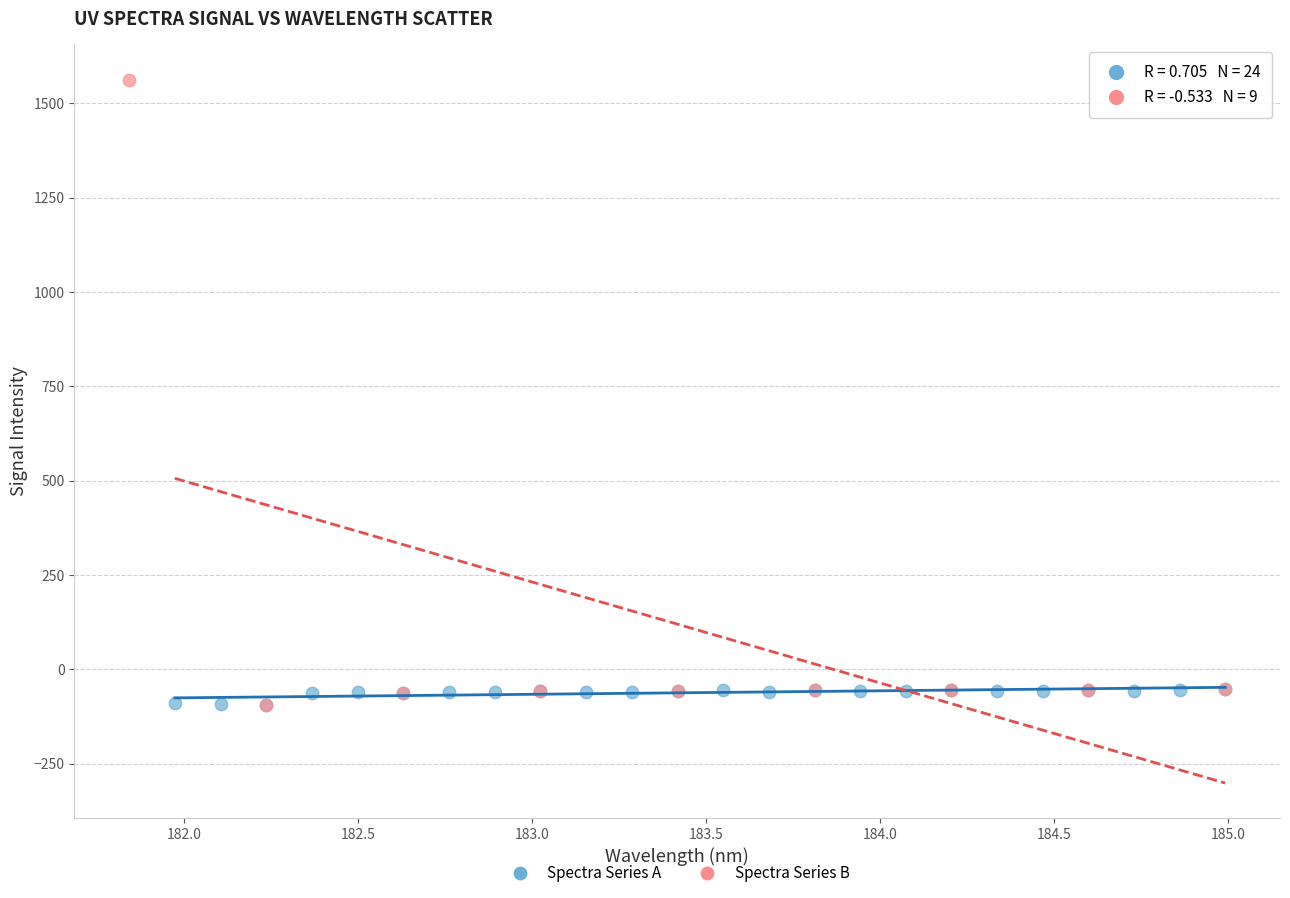

Which series has the widest spread of Y values?

Spectra Series B